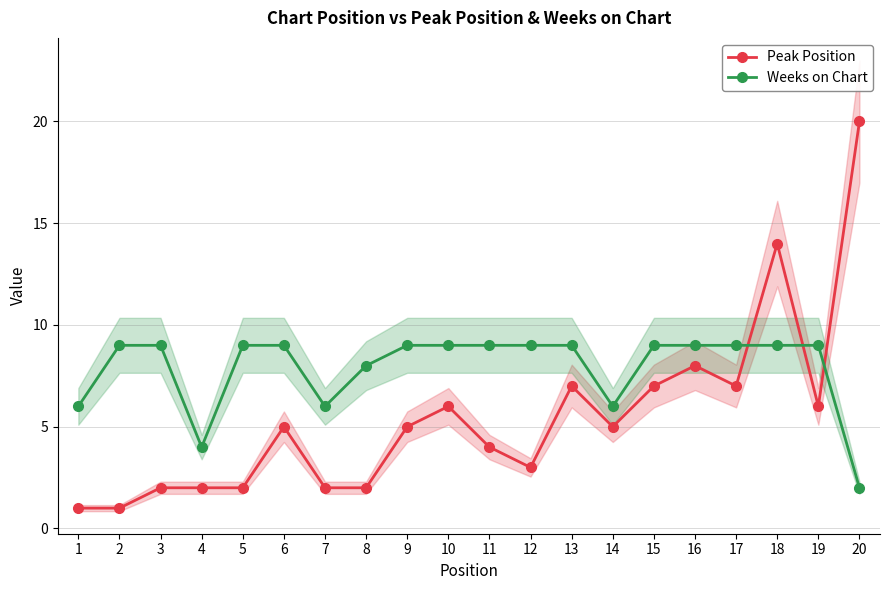

Which category has the highest value in the Weeks on Chart series?

2